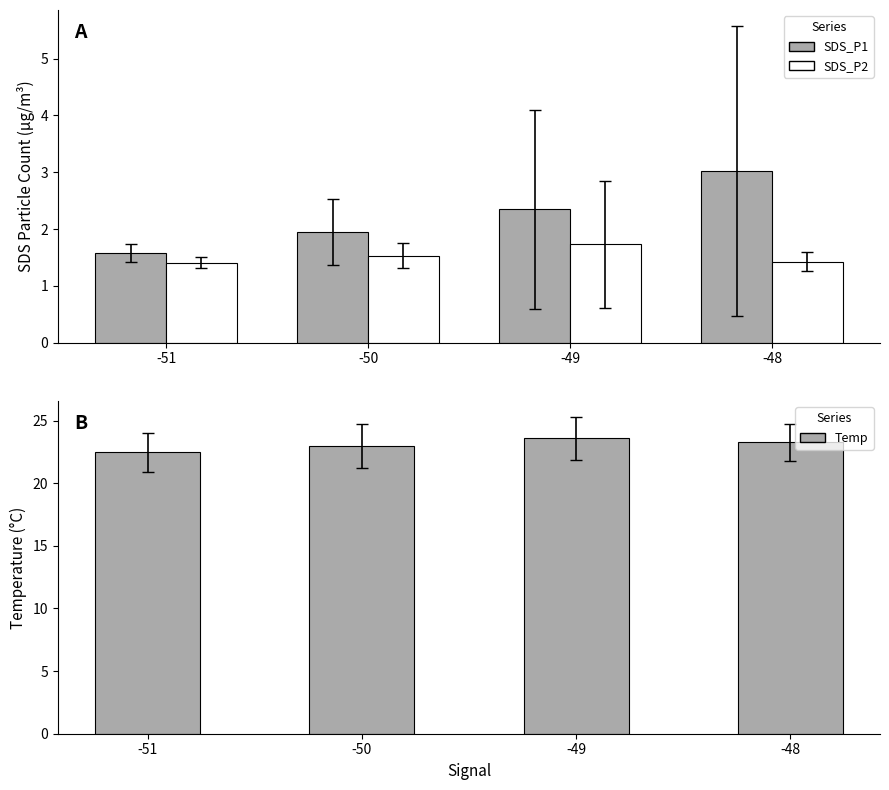

Between -51 and -50, which series saw the biggest shift?

Temp